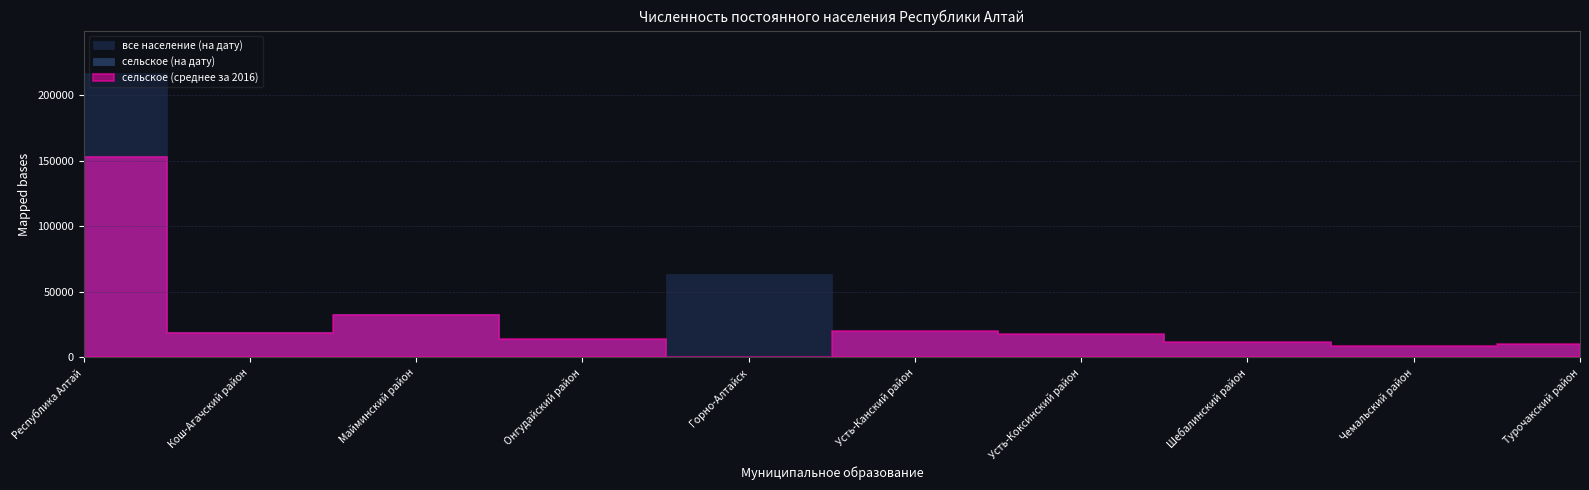

Which label corresponds to the smallest value in the chart?

Горно-Алтайск